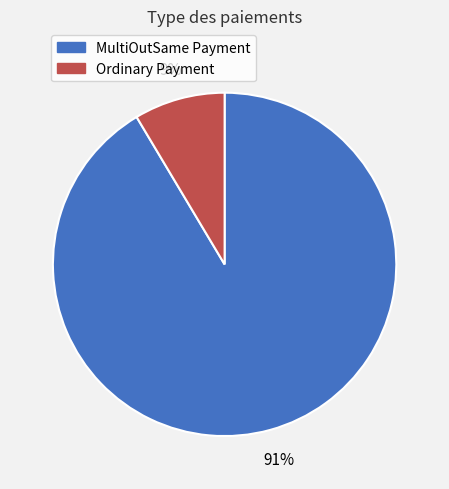

How many segments does this pie chart have?

2